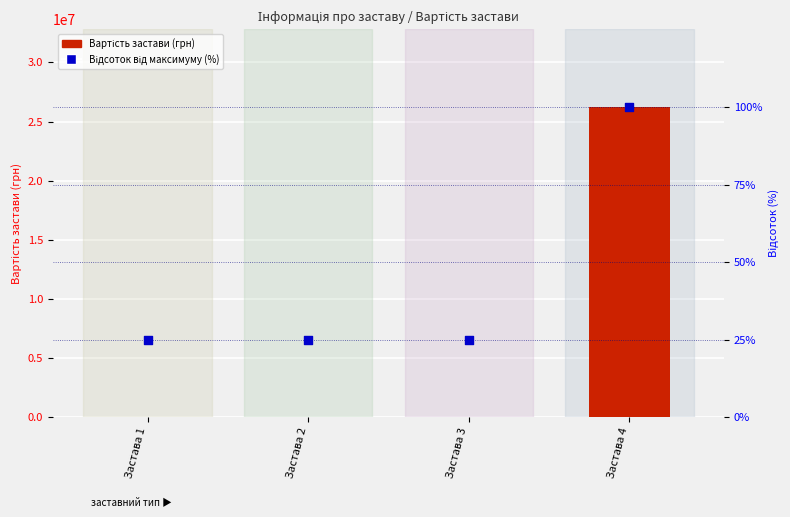

Which series has the widest spread of Y values?

Вартість застави (грн)